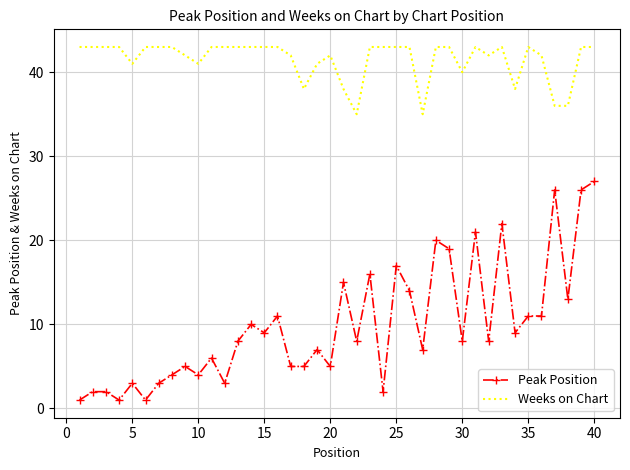

Which series has the largest range (max minus min)?

Peak Position